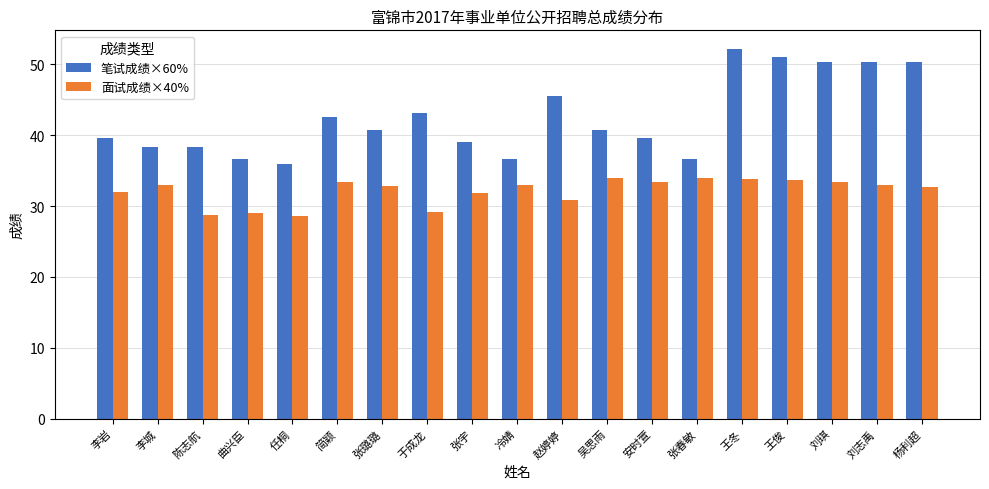

What is the highest value of the 笔试成绩×60% series?

52.2